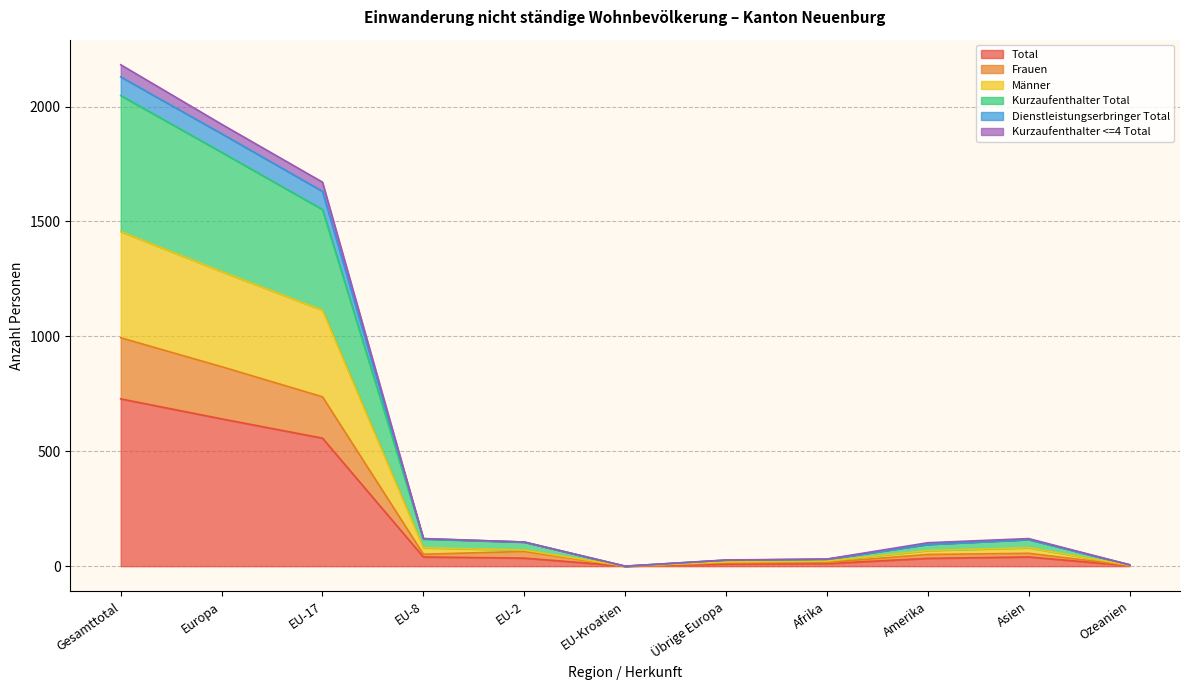

At how many categories does at least one series exceed 481?

3